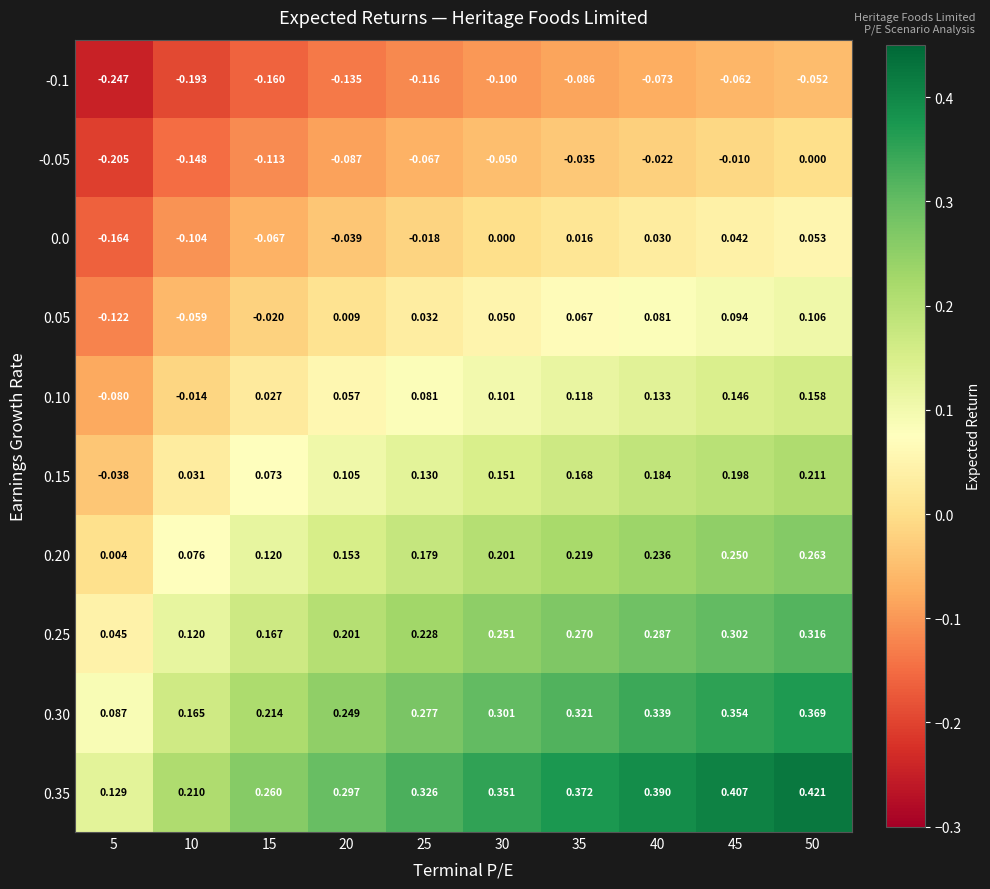

At which category is the sum across all series the highest?

50